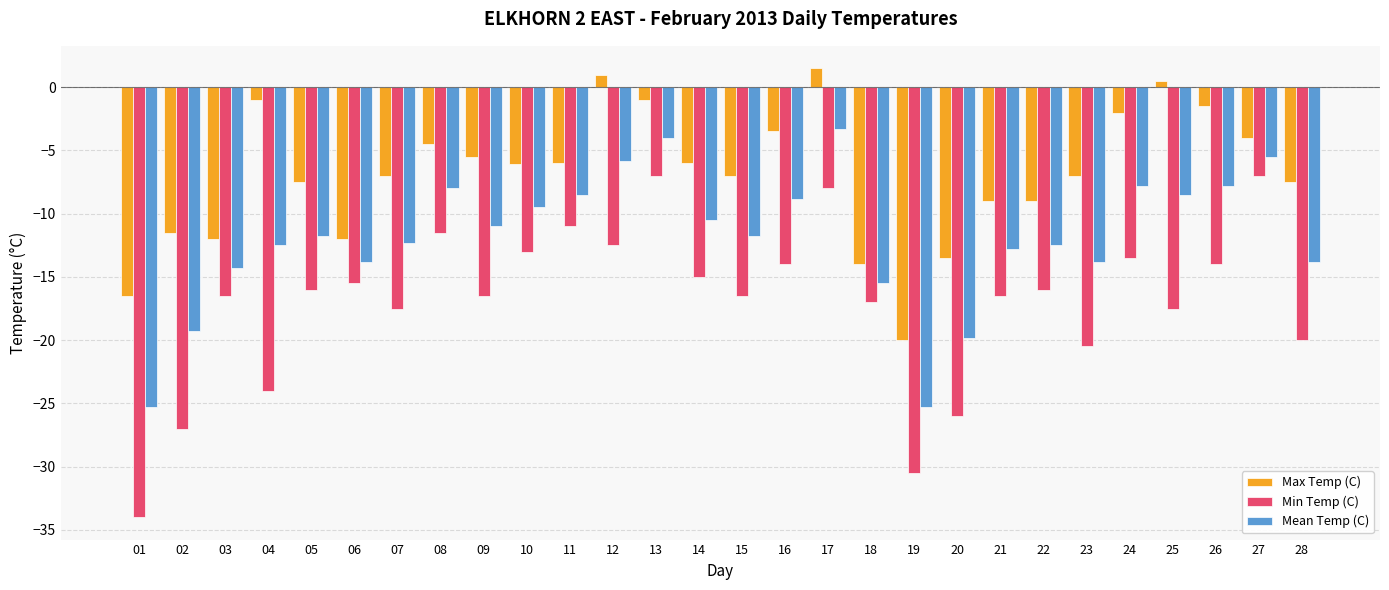

What are all the series names shown in the legend?

Max Temp (C), Min Temp (C), Mean Temp (C)